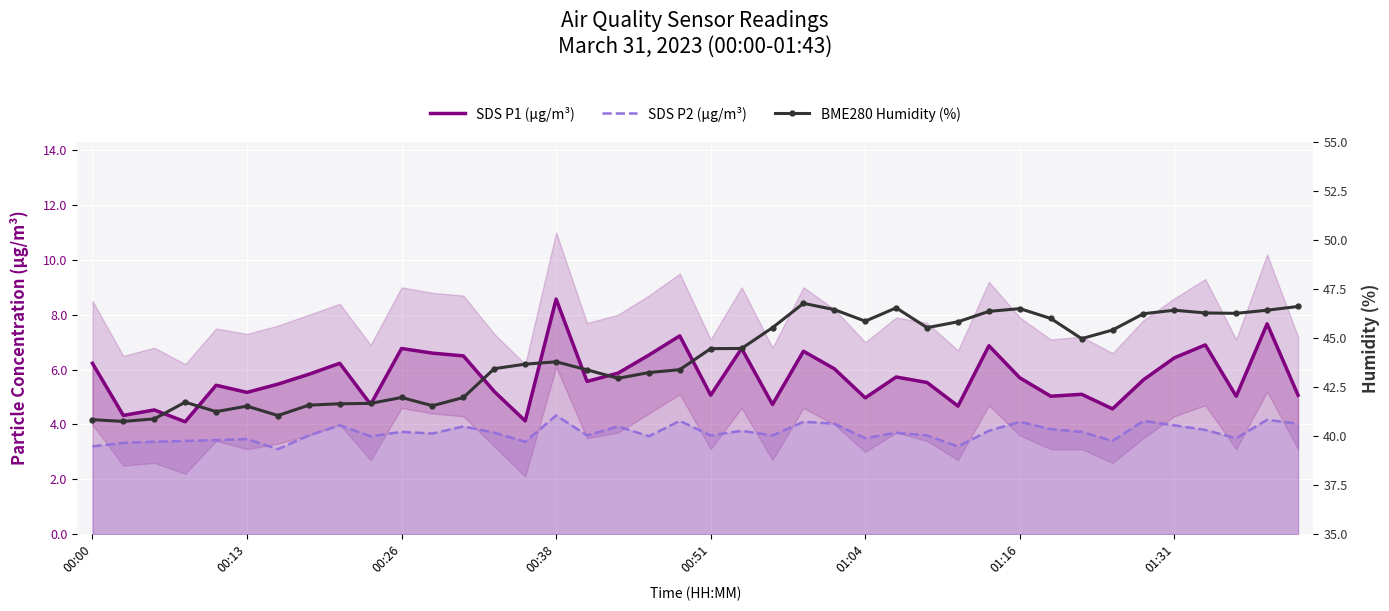

How many series are shown in this chart?

3